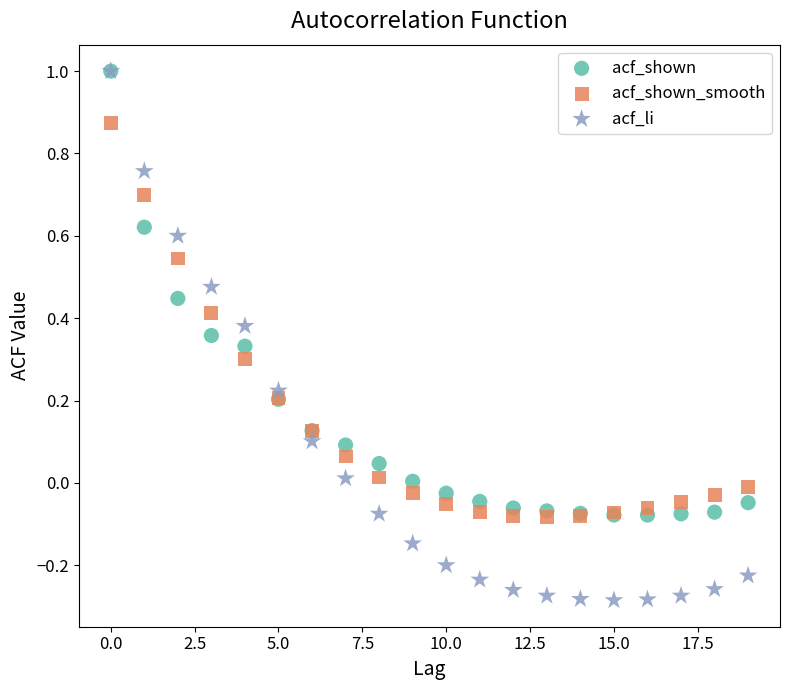

Which series has the widest spread of Y values?

acf_li